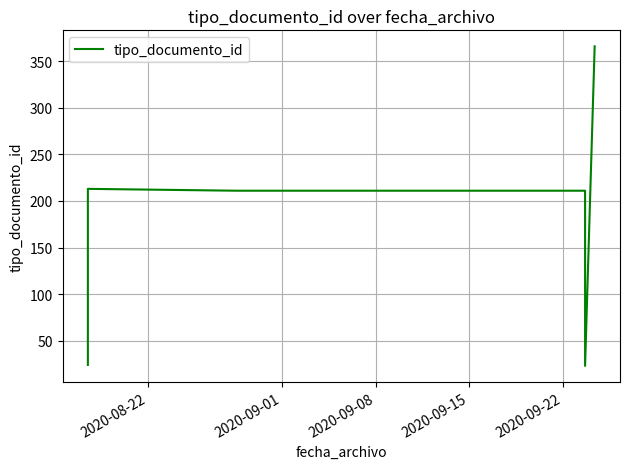

How many values are below 211?

4